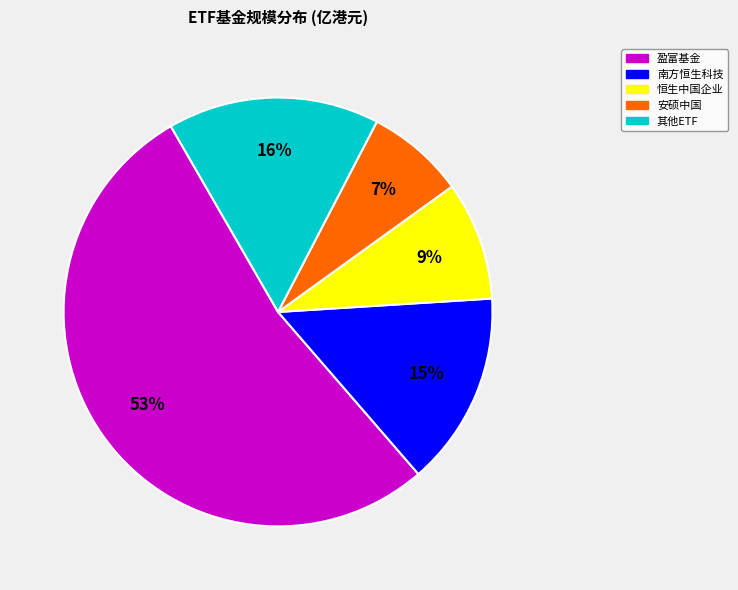

How many segments does this pie chart have?

5